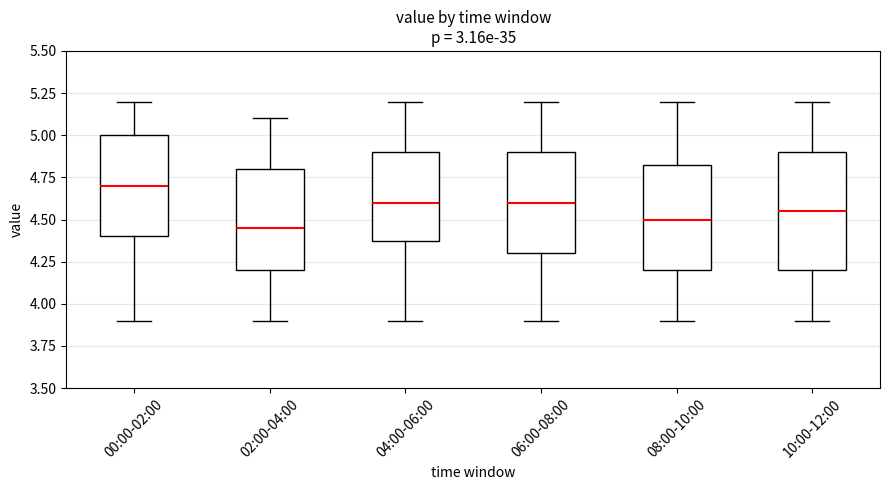

Where does the lower whisker of the box for 00:00-02:00 end on the y-axis? The values are not printed on the chart, so give them approximately, as read against the axis.

3.90